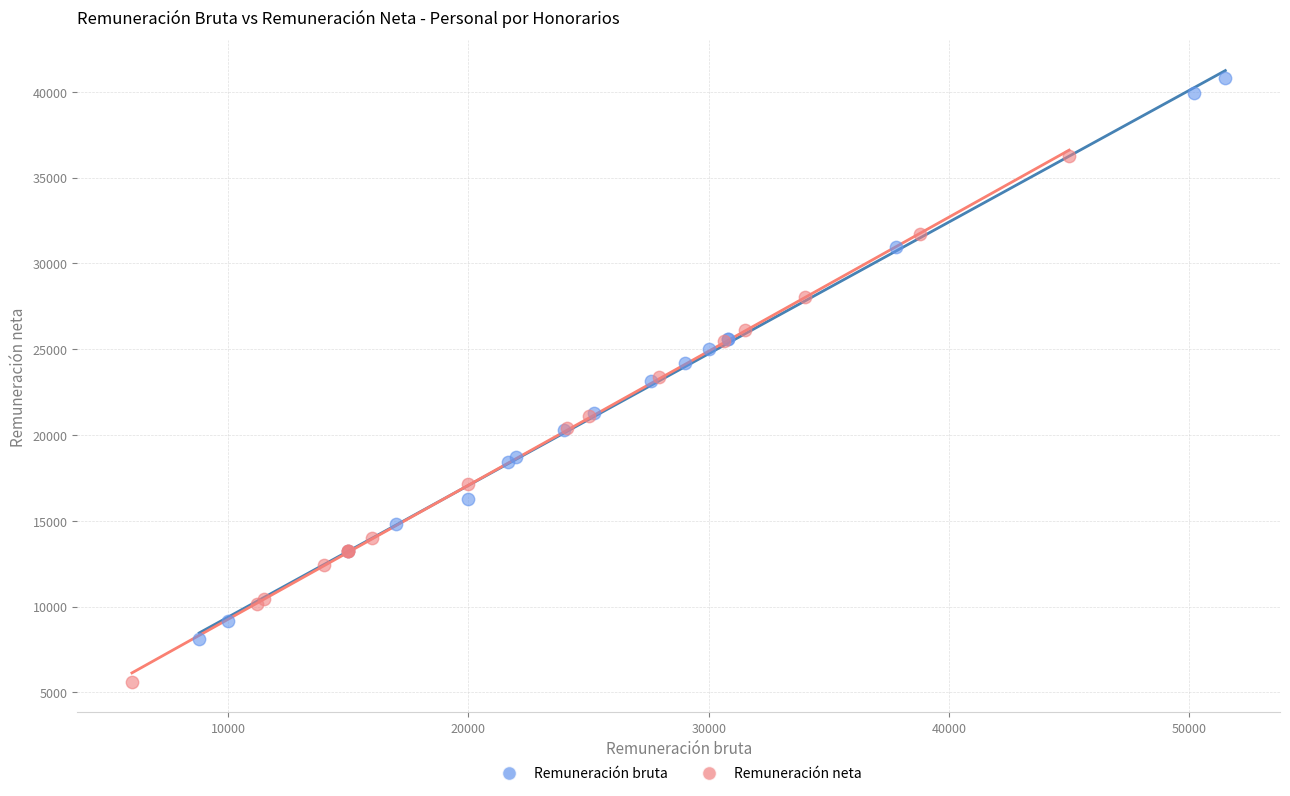

Which series contains the highest Y value?

Remuneración bruta